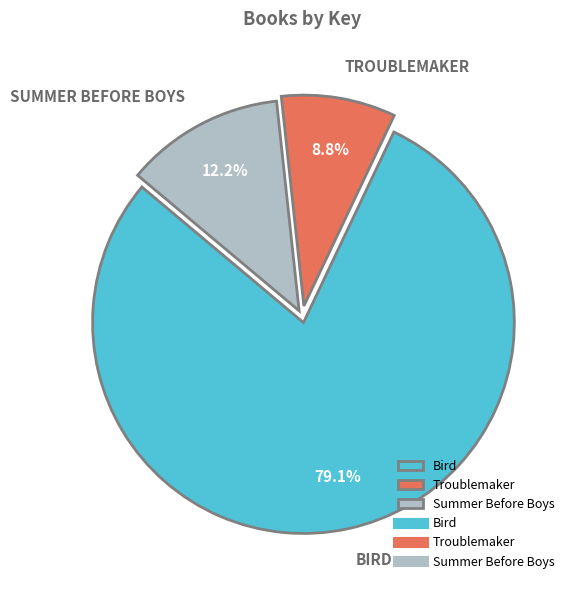

Does any single category account for the majority?

Yes